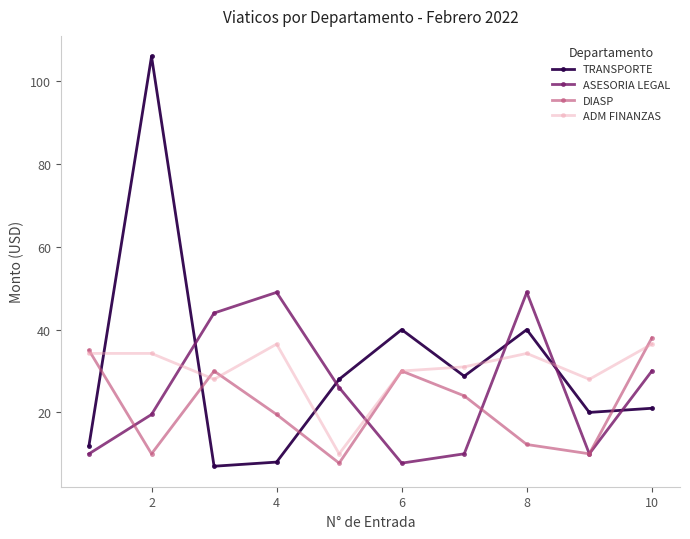

Which series ends up on top after the final intersection of DIASP and TRANSPORTE?

DIASP